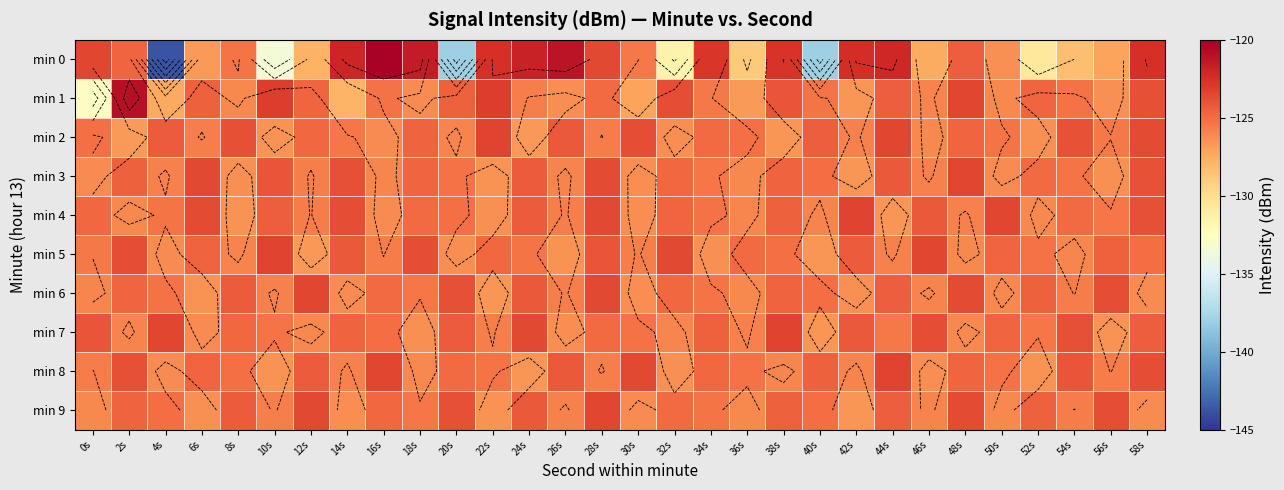

What is the minimum value for min 4?

-126.6